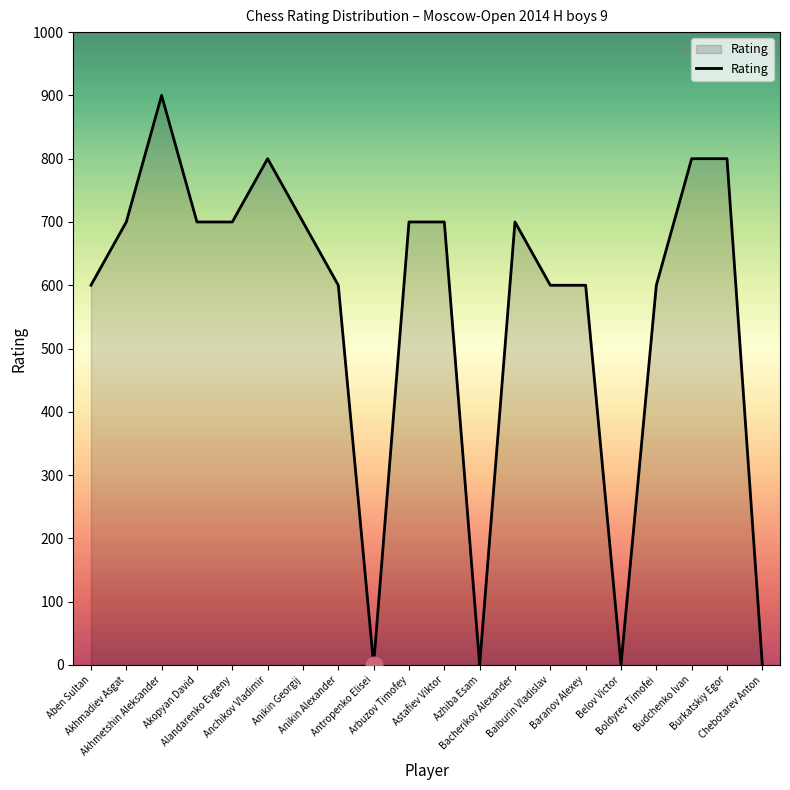

Reading left to right, transcribe all the data shown in this chart.

Aben Sultan=600	Akhmadiev Asgat=700	Akhmetshin Aleksander=900	Akopyan David=700	Alandarenko Evgeny=700	Anchikov Vladimir=800	Anikin Georgij=700	Anikin Alexander=600	Antropenko Elisei=0	Arbuzov Timofey=700	Astafiev Viktor=700	Azhiba Esam=0	Bacherikov Alexander=700	Baiburin Vladislav=600	Baranov Alexey=600	Belov Victor=0	Boldyrev Timofei=600	Budchenko Ivan=800	Burkatskiy Egor=800	Chebotarev Anton=0